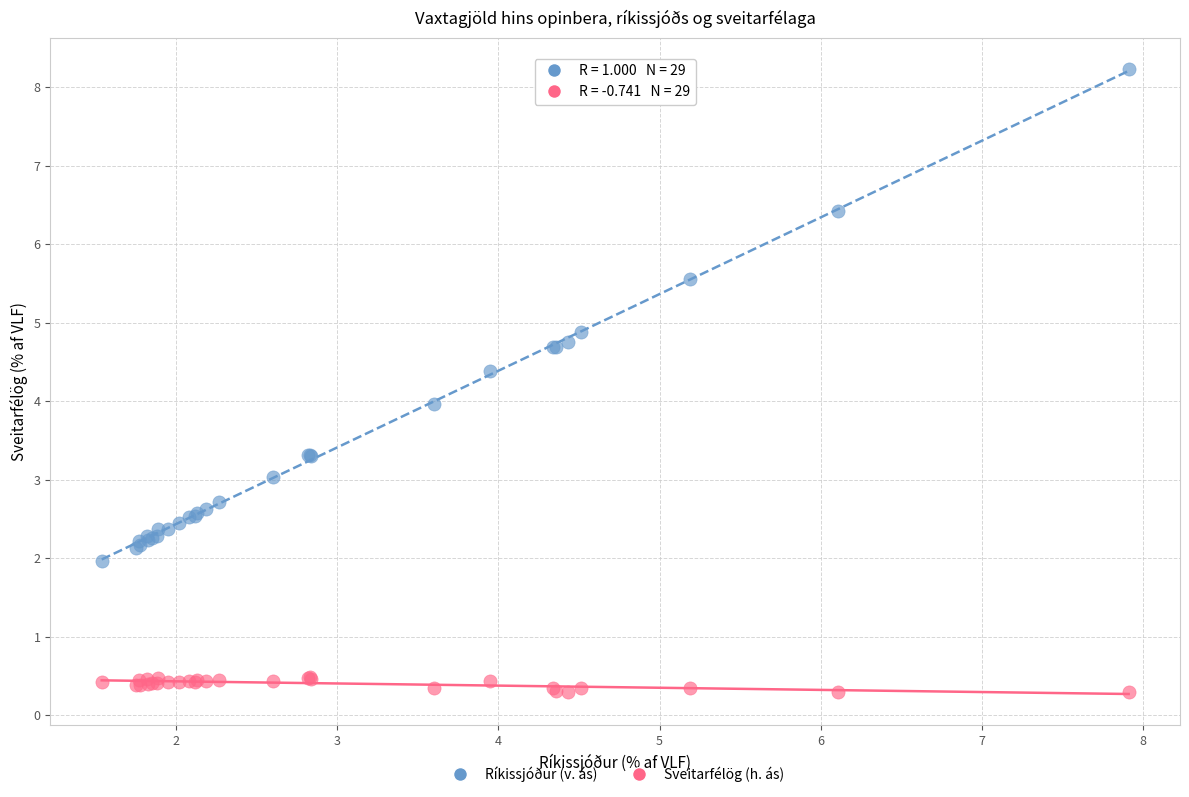

Which series reaches the minimum Y coordinate?

Sveitarfélög (h. ás)